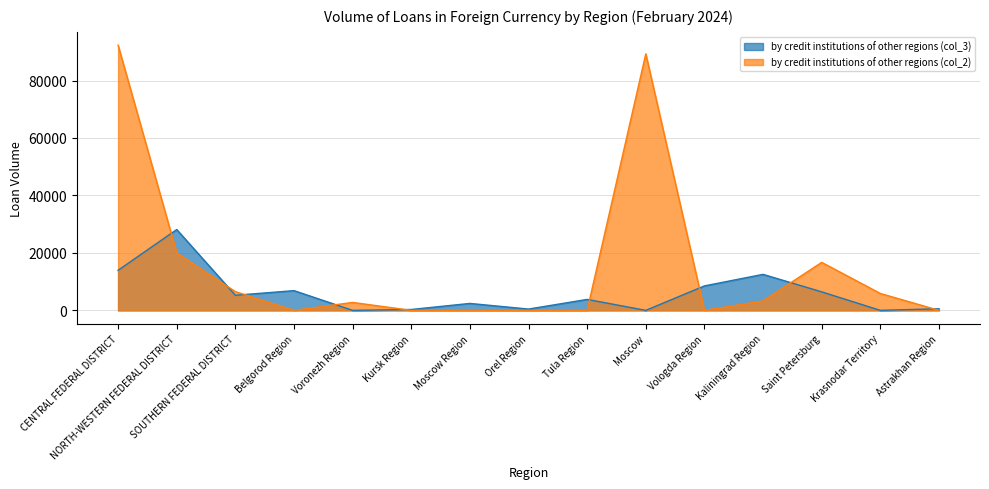

At which category does the chart reach its peak across all series?

CENTRAL FEDERAL DISTRICT